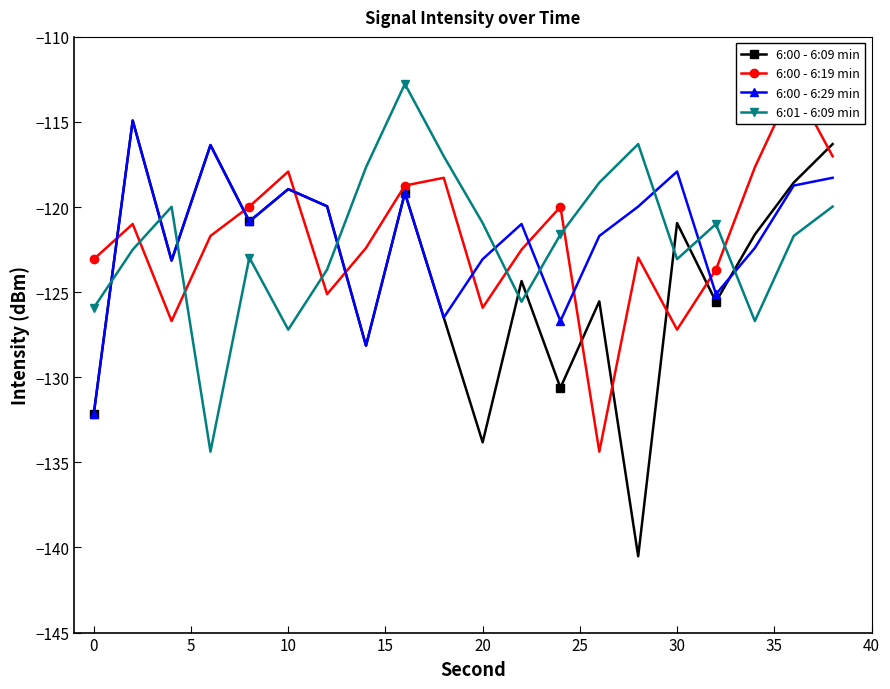

Which series ends up on top after the final intersection of 6:00 - 6:09 min and 6:00 - 6:29 min?

6:00 - 6:09 min